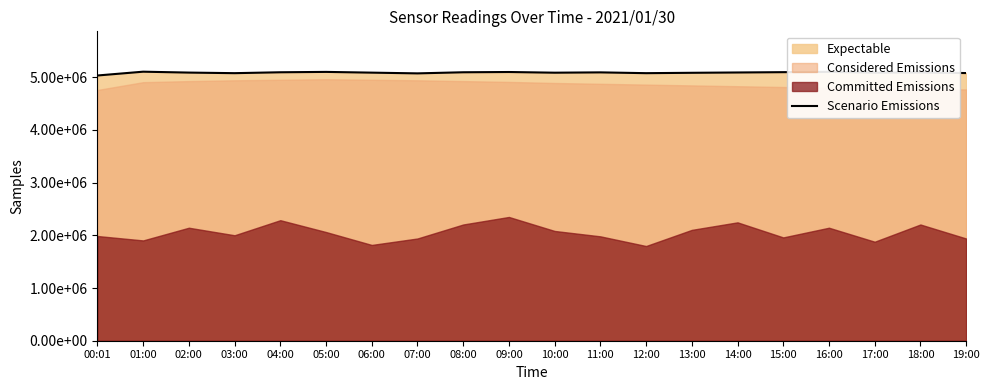

Rank the categories by value from lowest to highest.

00:01, 07:00, 03:00, 12:00, 19:00, 13:00, 10:00, 06:00, 17:00, 02:00, 14:00, 18:00, 11:00, 04:00, 08:00, 15:00, 09:00, 05:00, 16:00, 01:00